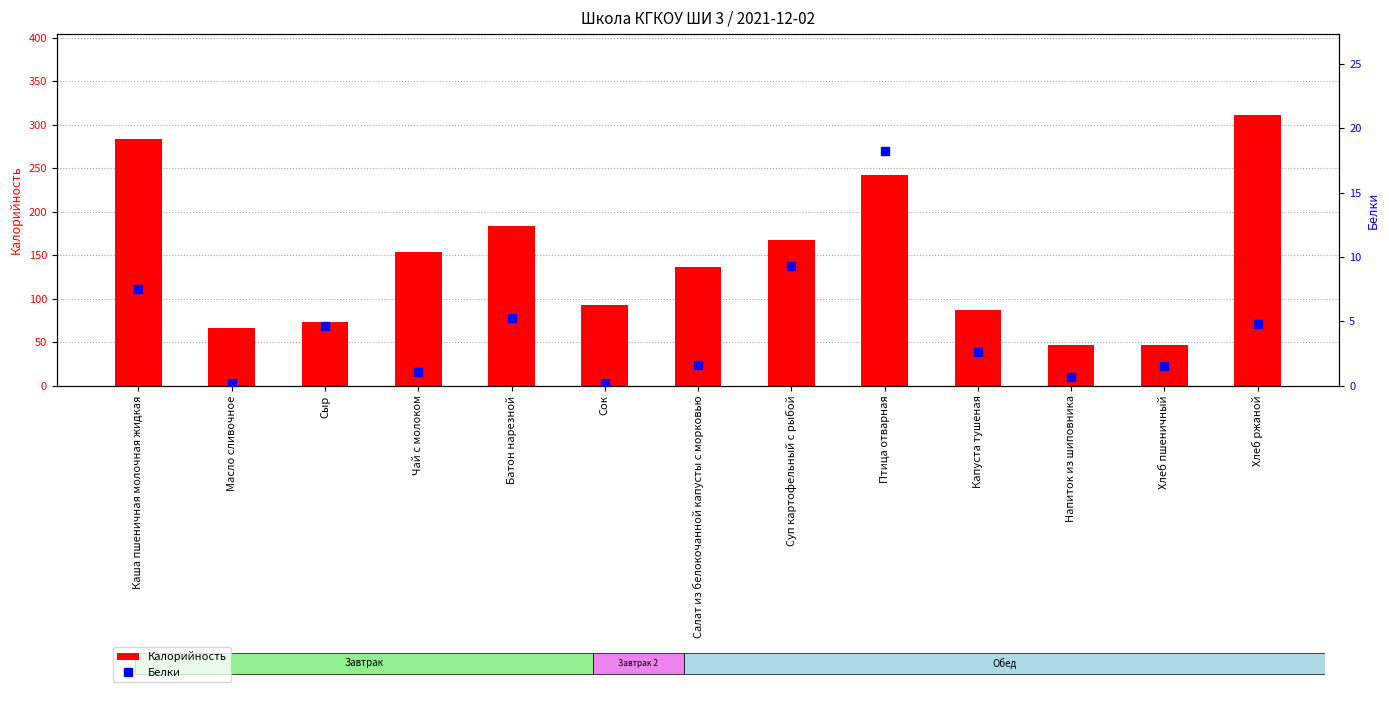

At how many categories does at least one series exceed 60?

11